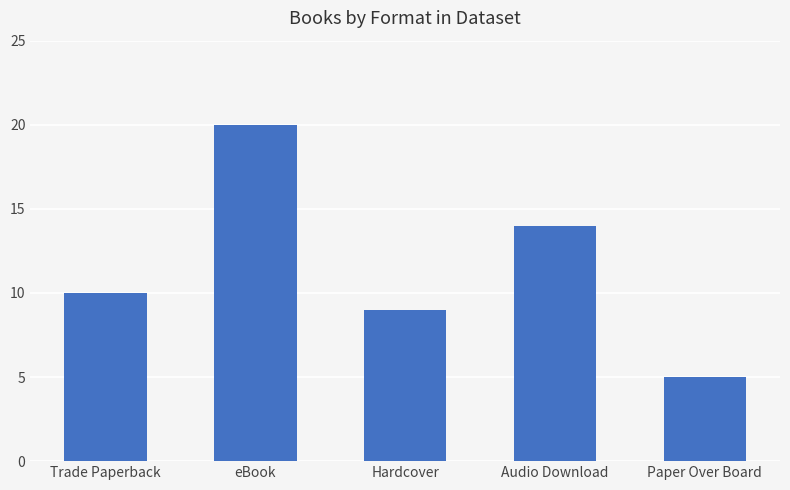

What is the average value?

12